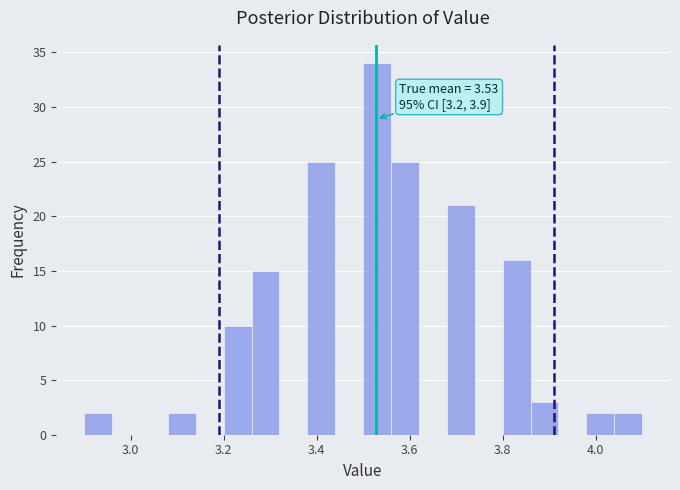

Read against the x-axis, roughly where is the centre of the tallest bar?

3.54